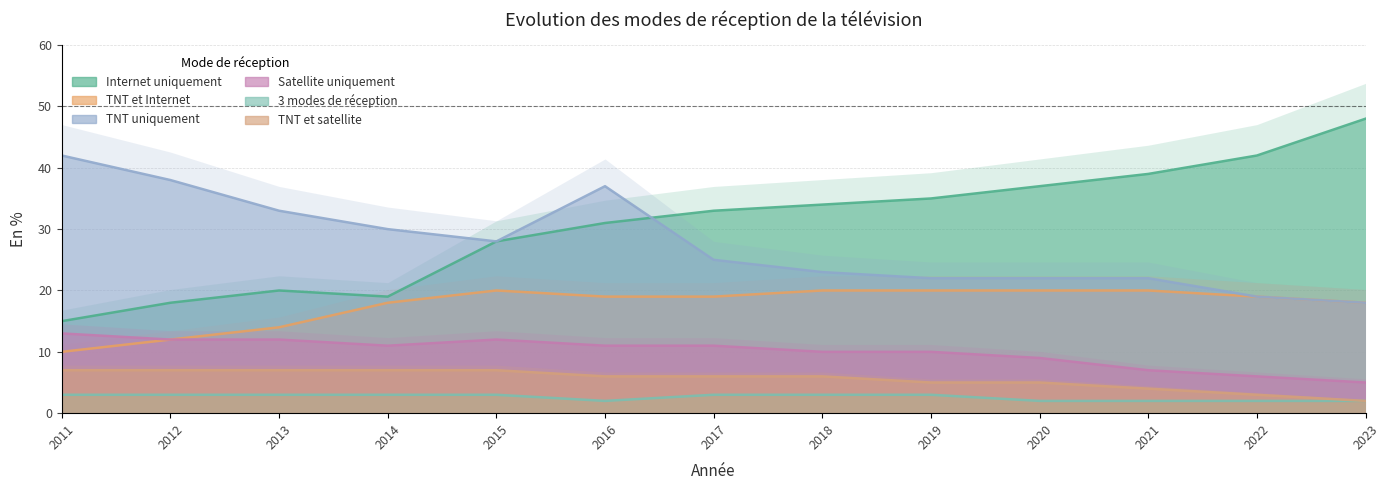

True or false: TNT et Internet and Internet uniquement intersect in this chart.

False